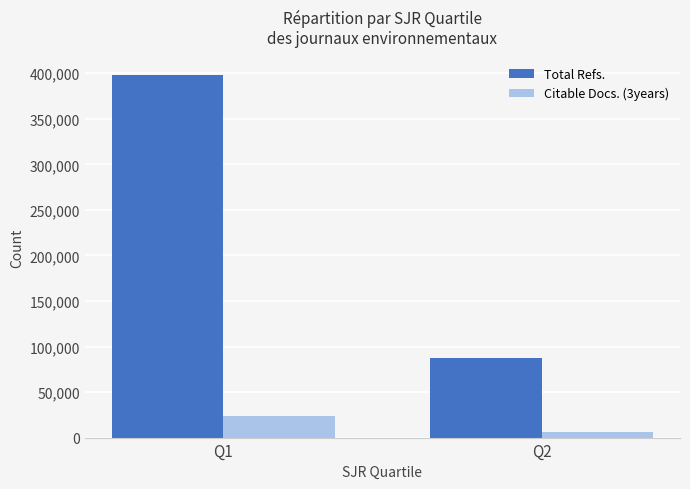

Is it true that Total Refs. equals 398400 at Q1?

True